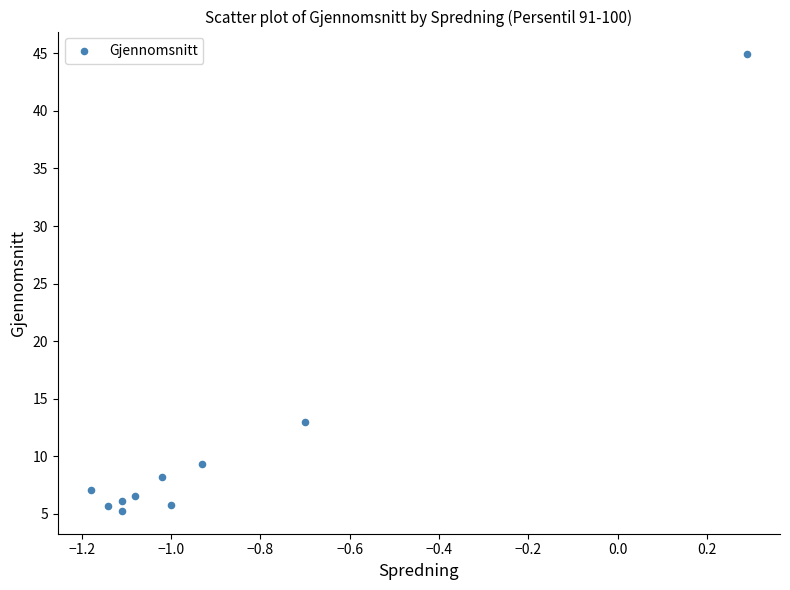

What Y value in the scatter plot is closest to 25?

13.0